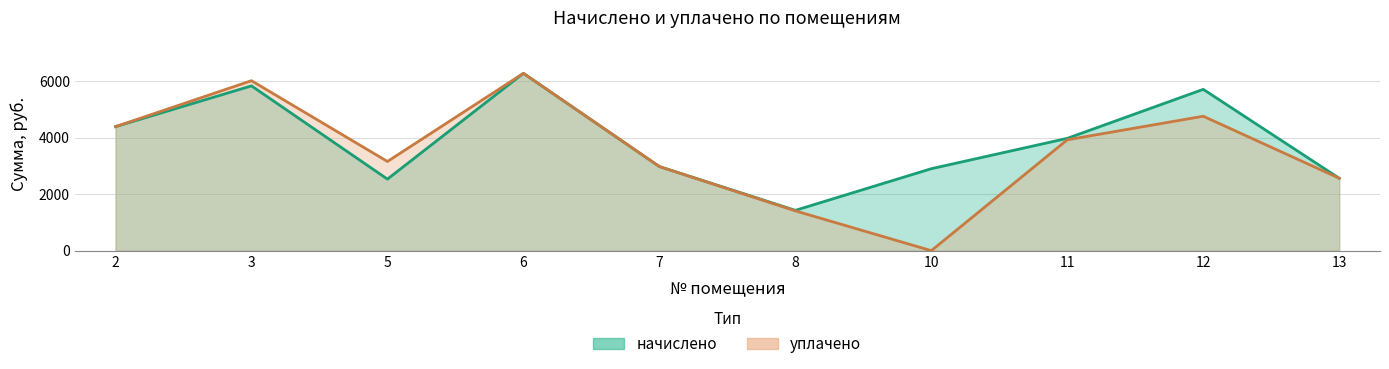

At 13, list the series in order from largest to smallest.

начислено, уплачено